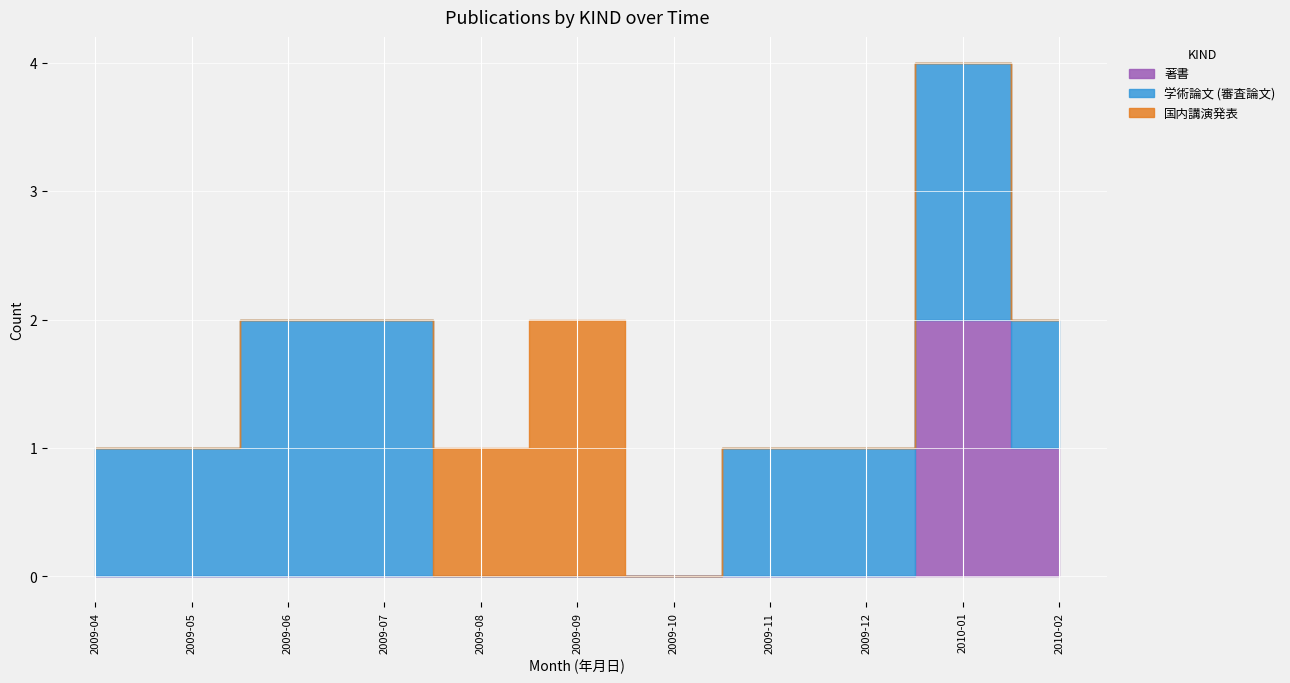

Is it true that 学術論文 (審査論文) equals 5 at 2010-05?

False